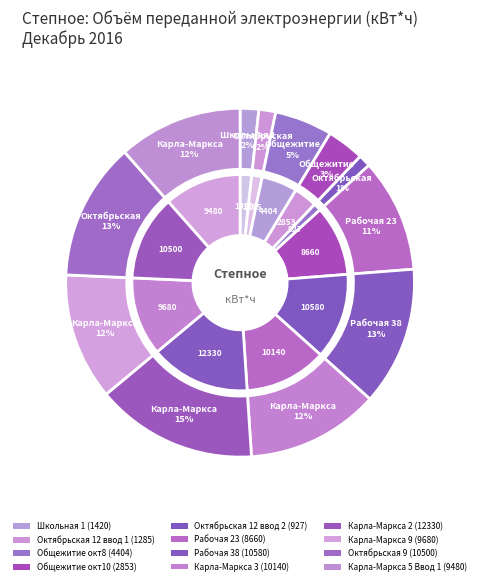

Which slice is the smallest?

Октябрьская 12 ввод 2